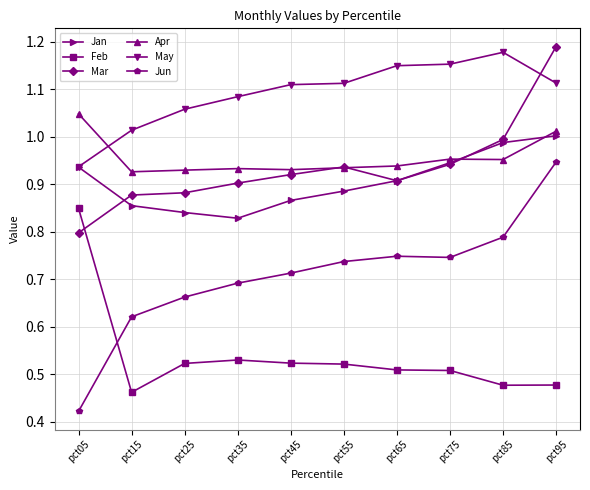

What is the sum of the Mar values at pct65 and pct75?

1.8